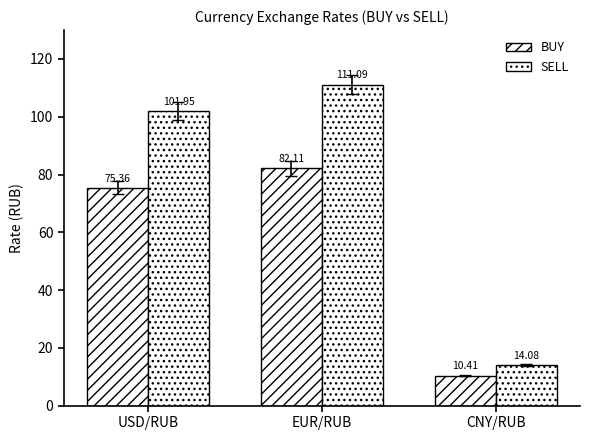

How many data points in SELL are less than 101?

1